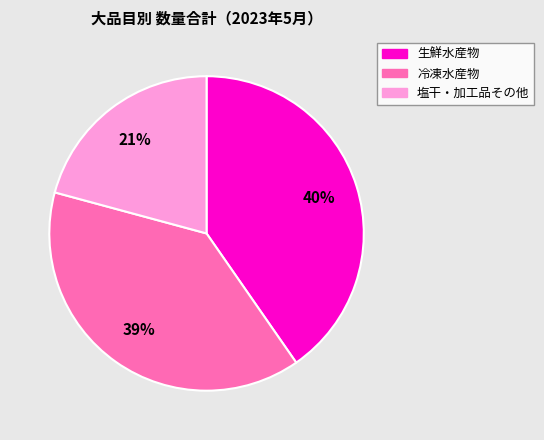

Is there any slice that represents more than half of the pie?

No